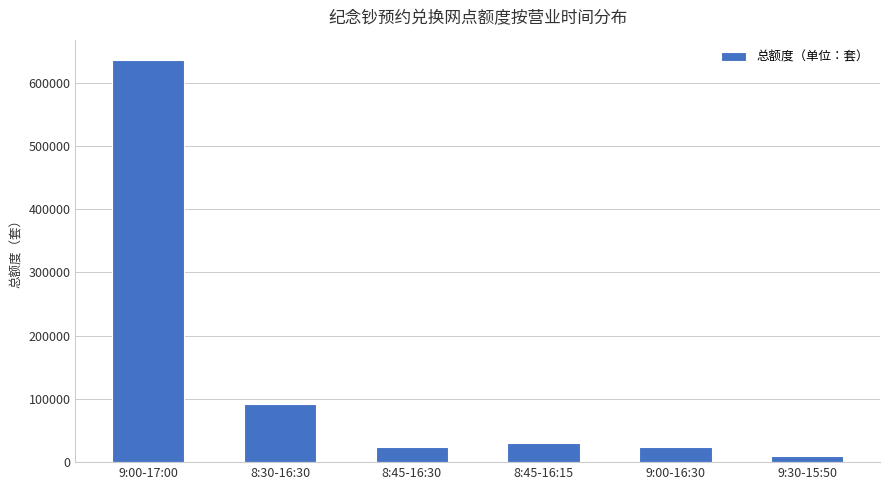

Reading left to right, what are all the values shown in this chart?

9:00-17:00=636000	8:30-16:30=92000	8:45-16:30=24000	8:45-16:15=30000	9:00-16:30=24000	9:30-15:50=10000